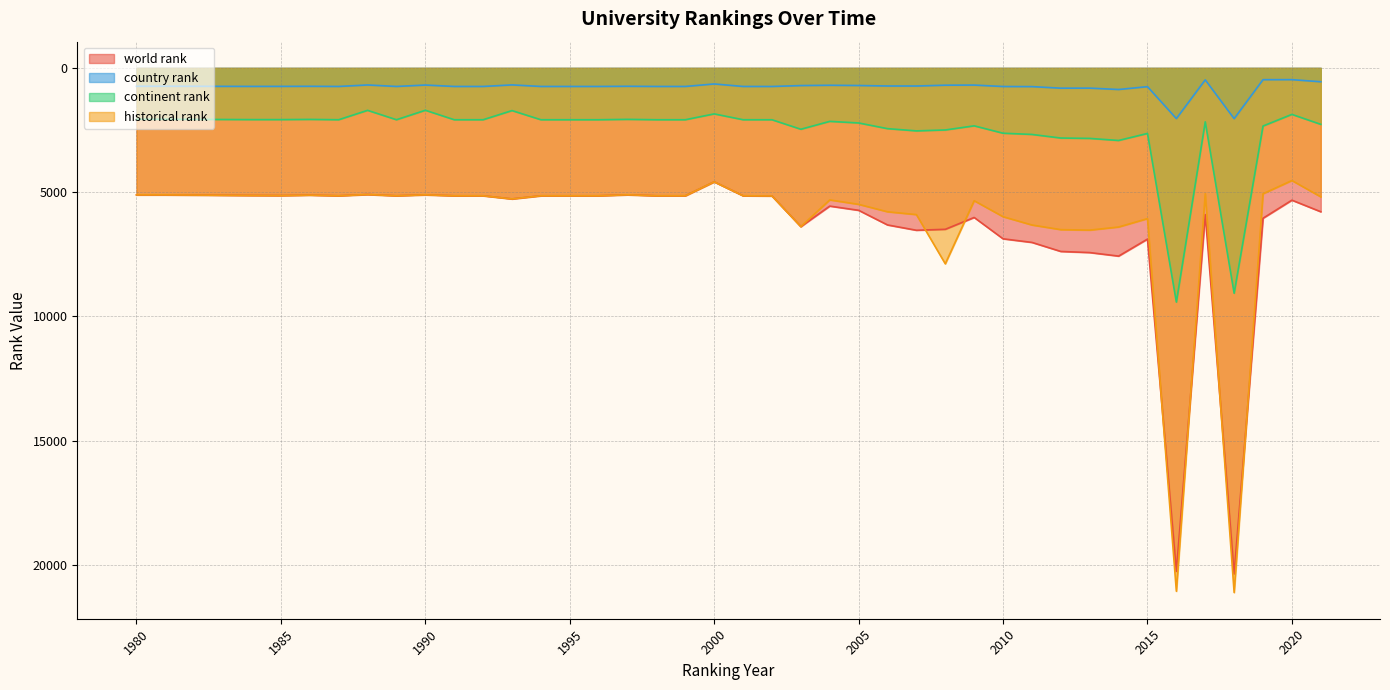

Which category has the lowest value across all series?

2020